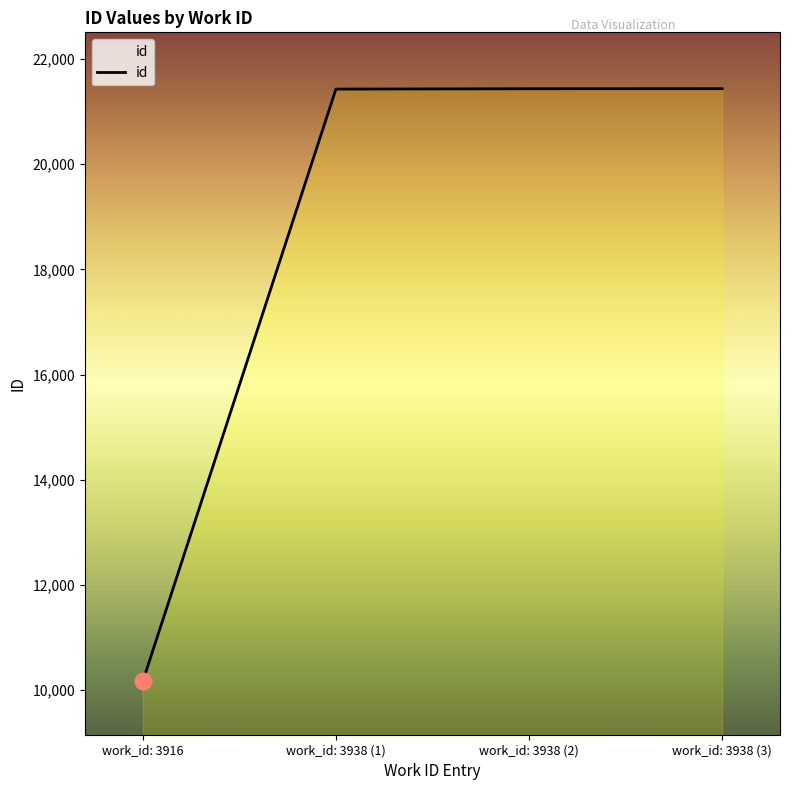

What is the difference between the maximum and minimum values?

11269